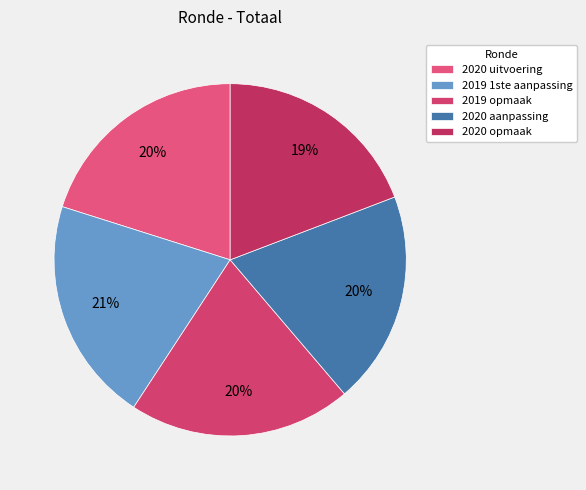

Count the number of slices in the pie.

5